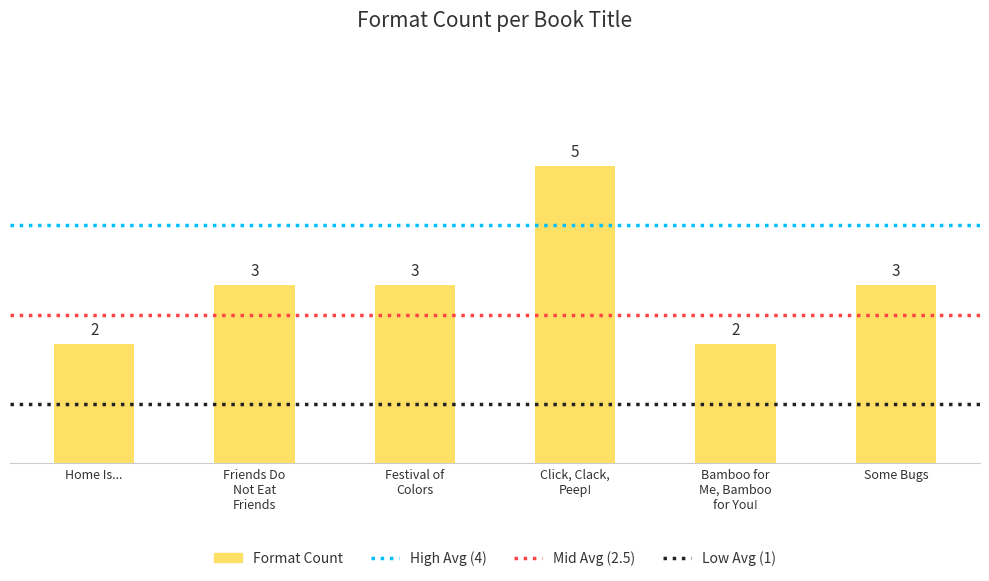

What is the label of the 6th bar from the left?

Some Bugs